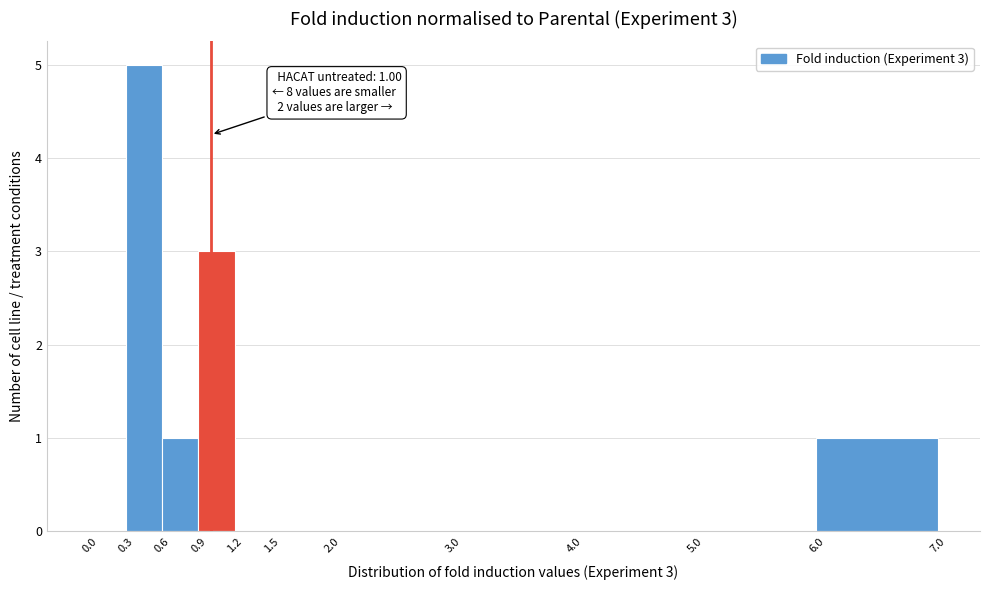

Which range on the x-axis has the tallest bar?

0.3 to 0.6